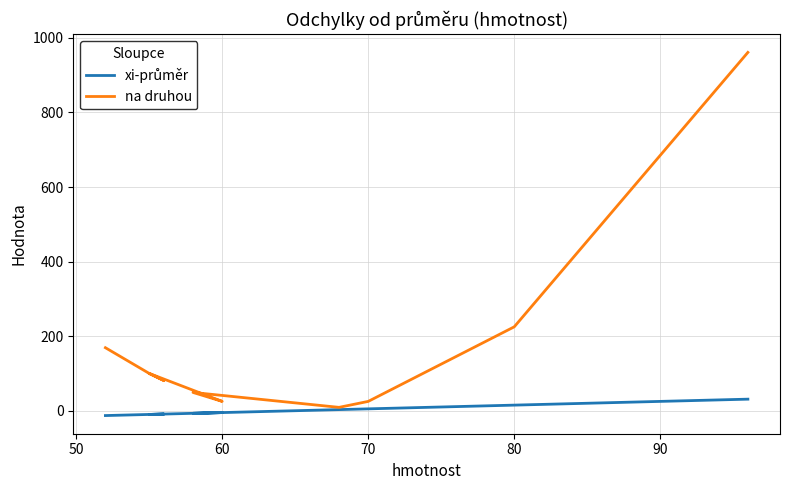

True or false: na druhou and xi-průměr cross at least once.

False